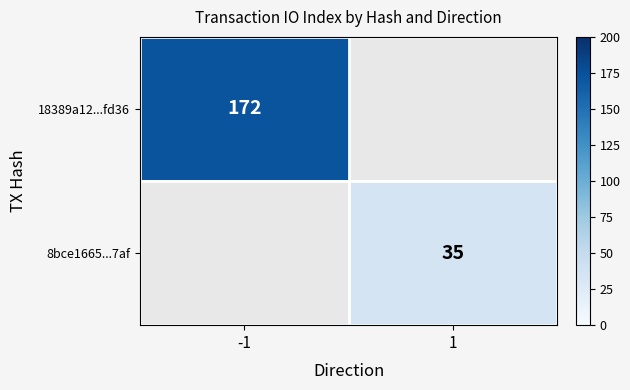

True or false: 18389a12...fd36 has a value of 172 at -1.

True